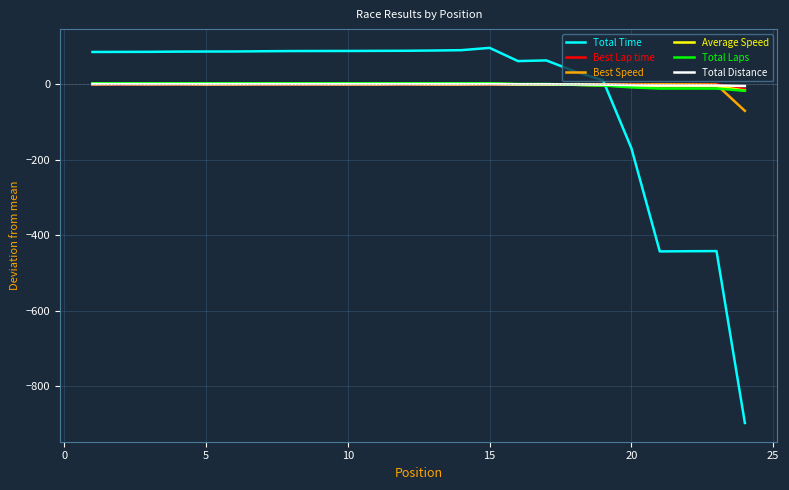

What is the smallest value displayed?

-897.9